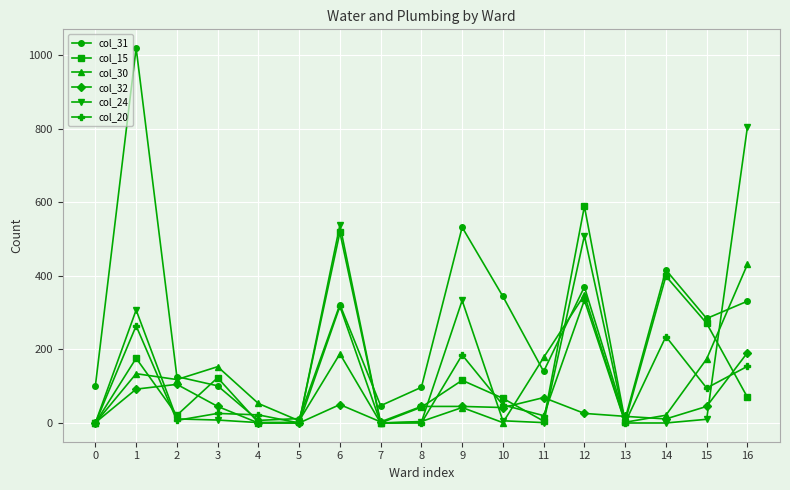

Which series ends up on top after the final intersection of col_31 and col_15?

col_31